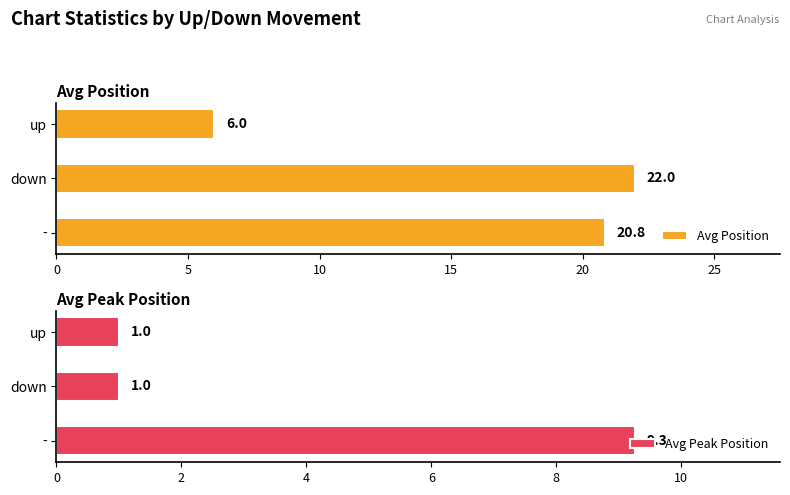

Reading right to left, list all the values displayed in this chart.

Avg Position: 6.0	22.0	20.8
Avg Peak Position: 1.0	1.0	9.3